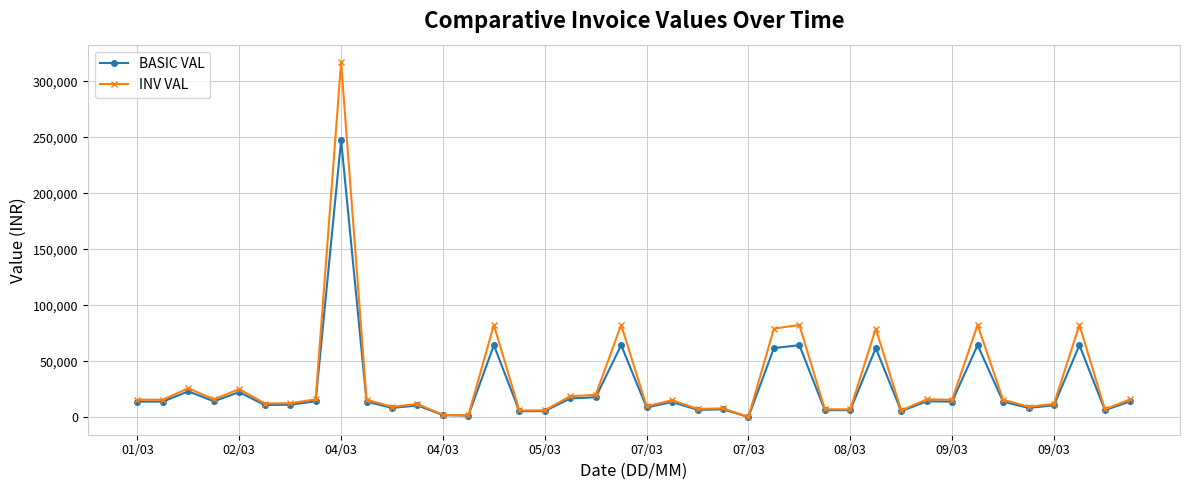

Rank the series by their maximum value, from lowest to highest.

BASIC VAL, INV VAL